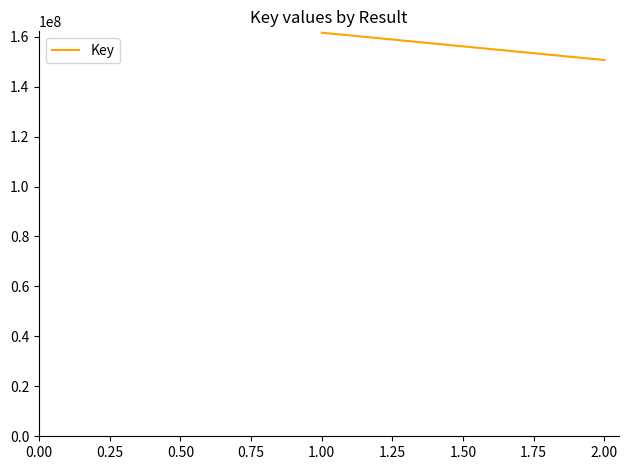

How many lines are shown in the chart?

1